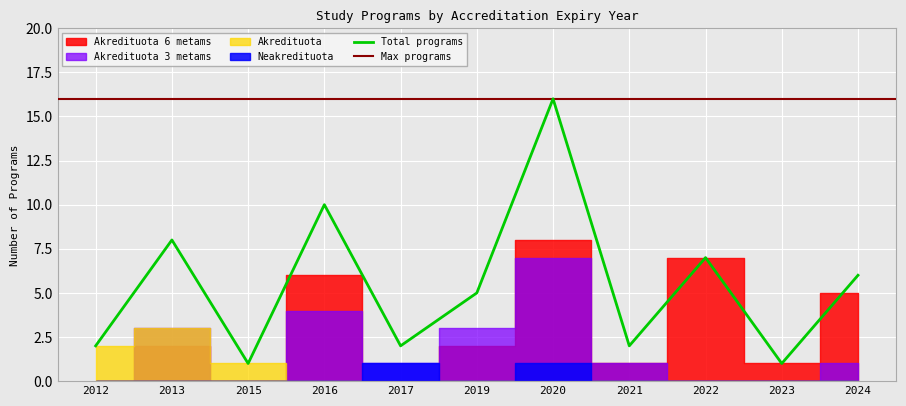

Reading right to left, what are all the values shown in this chart?

Akredituota 6 metams: 5	1	7	1	8	2	0	6	0	2	0
Akredituota 3 metams: 1	0	0	1	7	3	1	4	0	3	0
Akredituota: 0	0	0	0	0	0	0	0	1	3	2
Neakredituota: 0	0	0	0	1	0	1	0	0	0	0
Total programs: 6	1	7	2	16	5	2	10	1	8	2